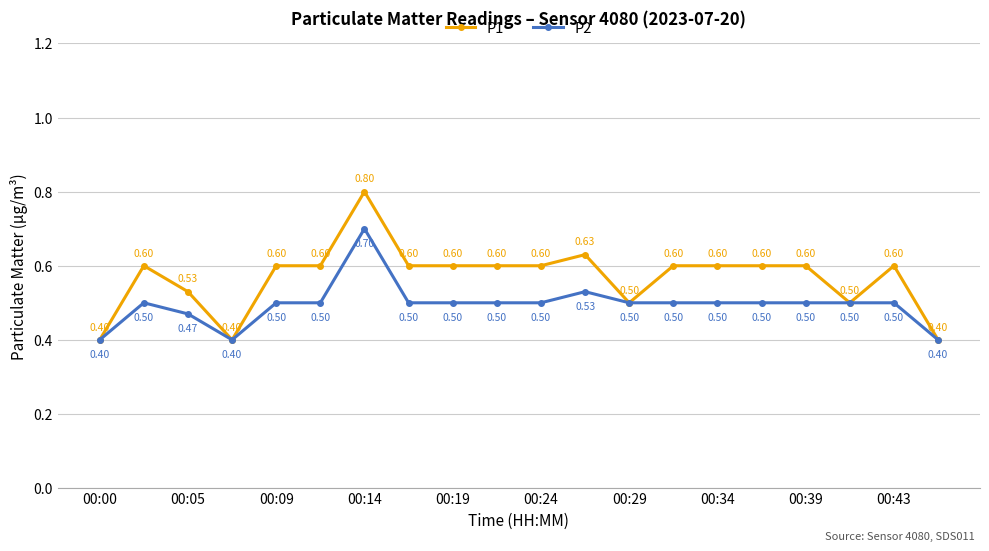

True or false: P2 has more than 2 points higher than both neighbors.

True